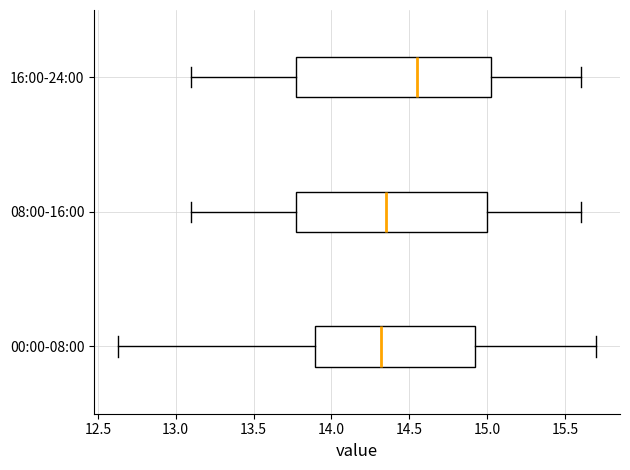

Reading bottom to top, transcribe this box plot: for each box, give where its median line is, the range the box spans, and where its two whiskers end, as read against the x-axis. The values are not printed on the chart, so give them approximately, as read against the axis.

00:00-08:00: median 14.30, box 13.90 to 14.95, whiskers 12.65 to 15.70
08:00-16:00: median 14.35, box 13.80 to 15.00, whiskers 13.10 to 15.60
16:00-24:00: median 14.55, box 13.80 to 15.05, whiskers 13.10 to 15.60